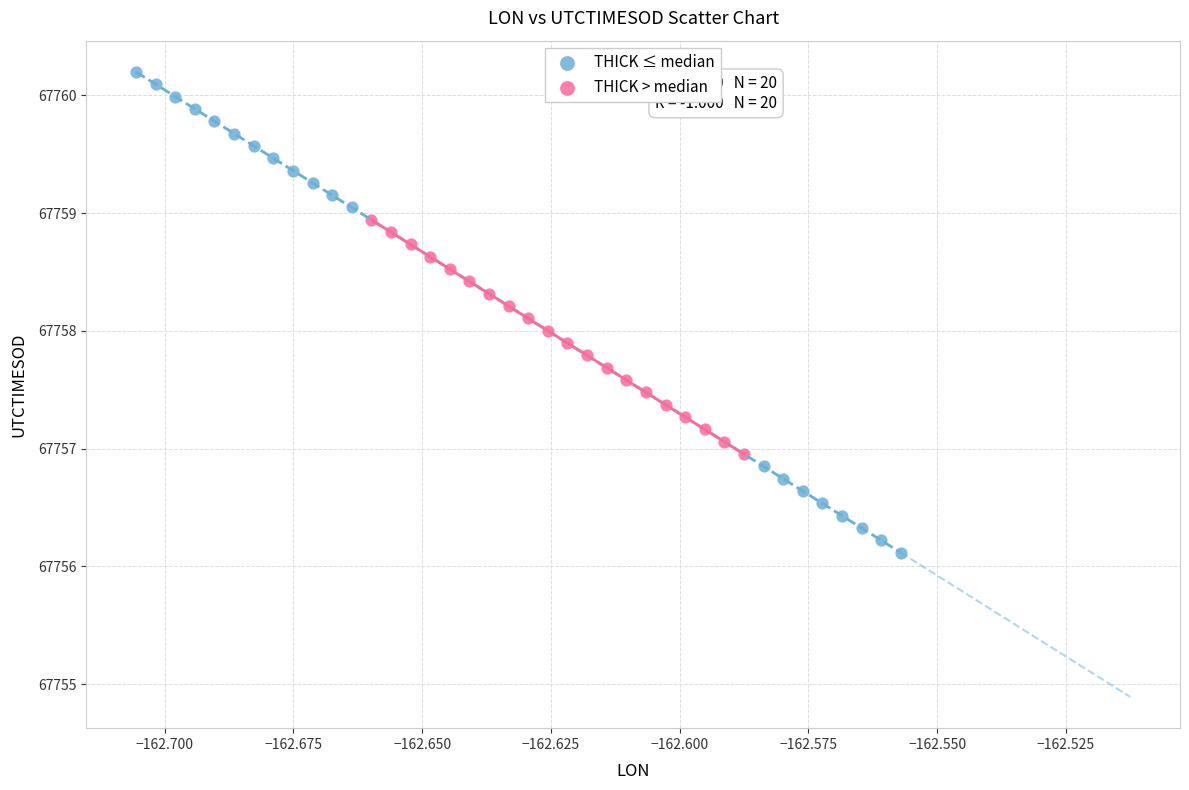

Which series reaches the maximum Y coordinate?

THICK ≤ median